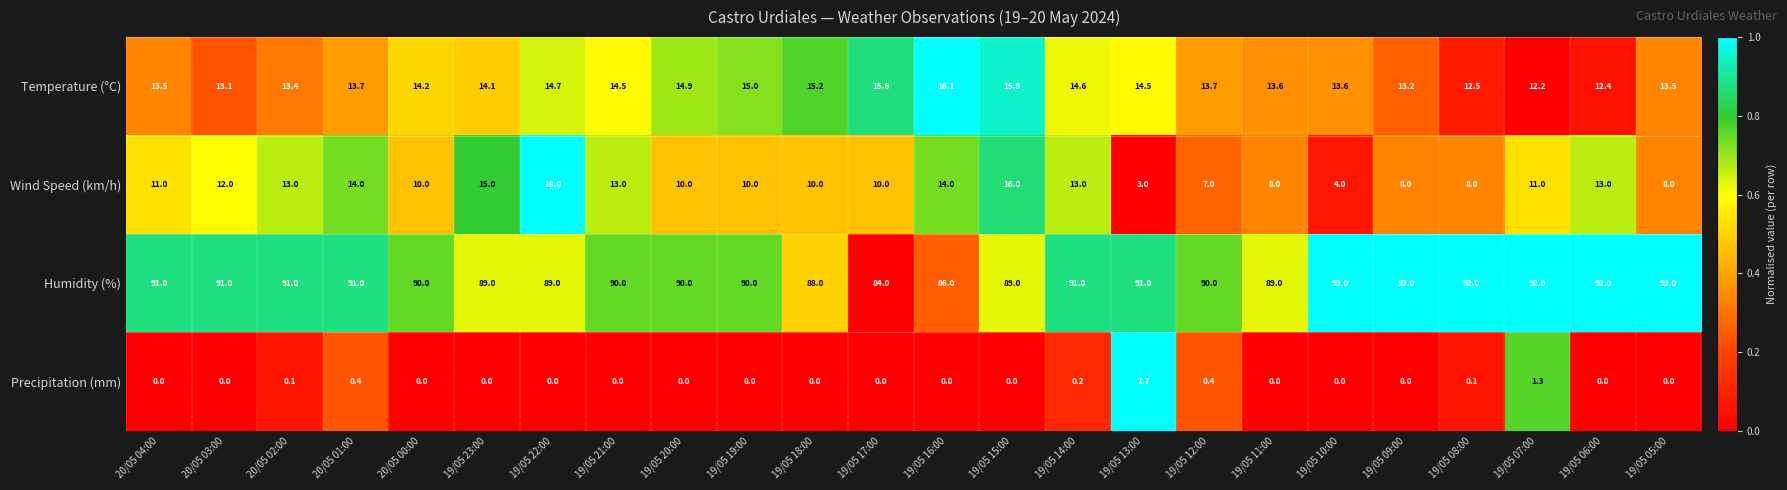

Between 19/05 15:00 and 19/05 12:00, which series saw the biggest shift?

Wind Speed (km/h)